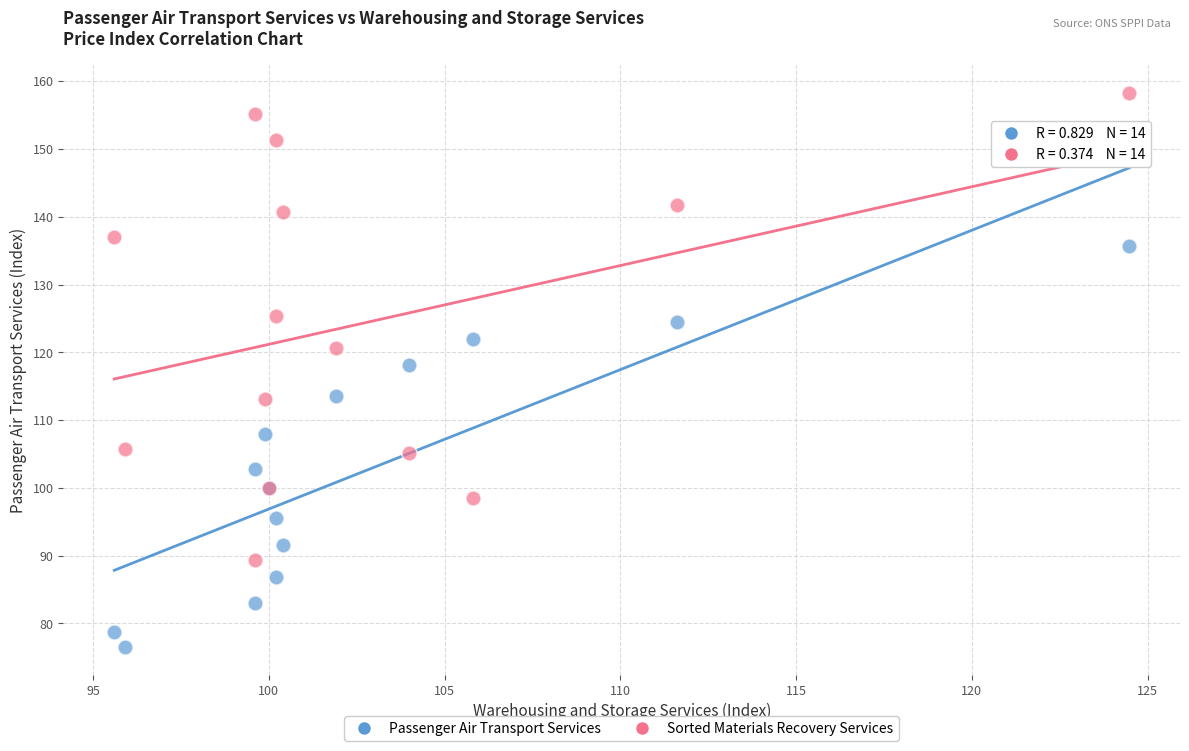

Which series reaches the maximum Y coordinate?

Sorted Materials Recovery Services